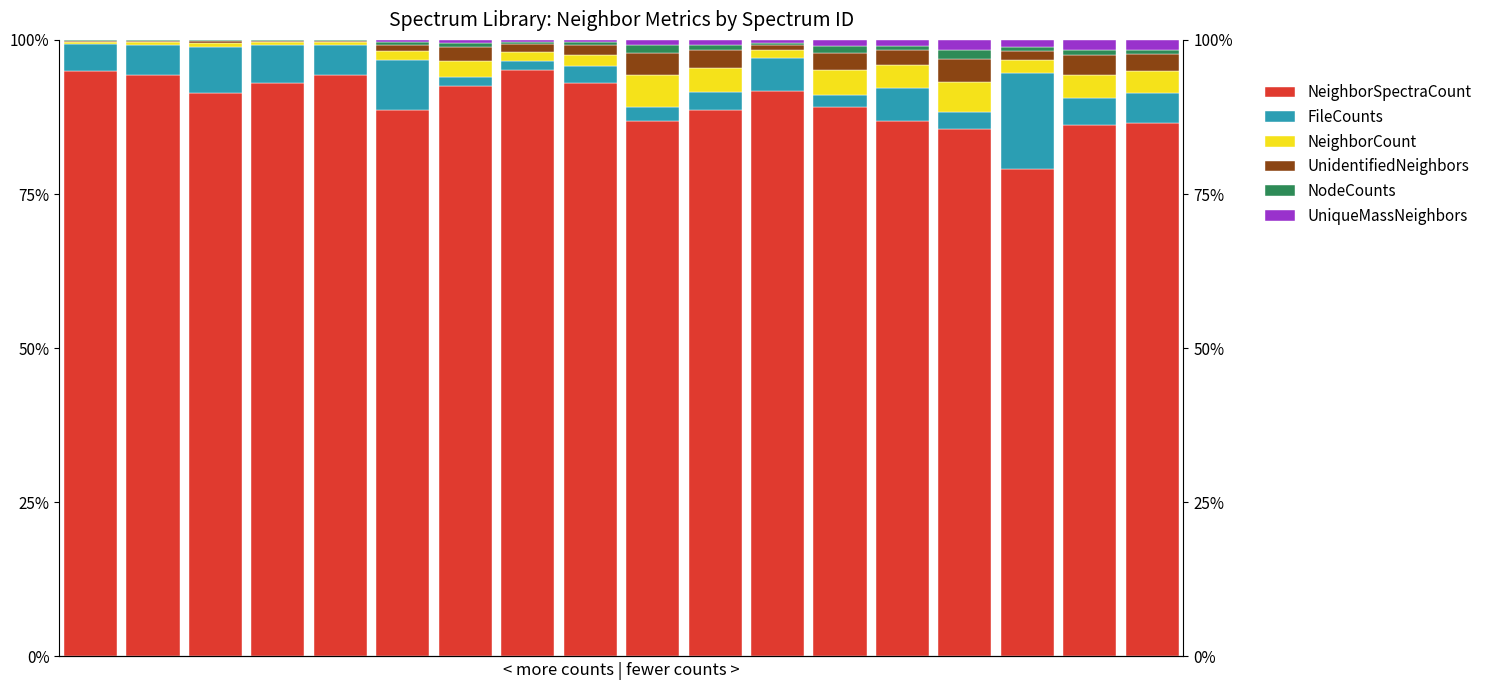

Which series has the largest range (max minus min)?

NeighborSpectraCount